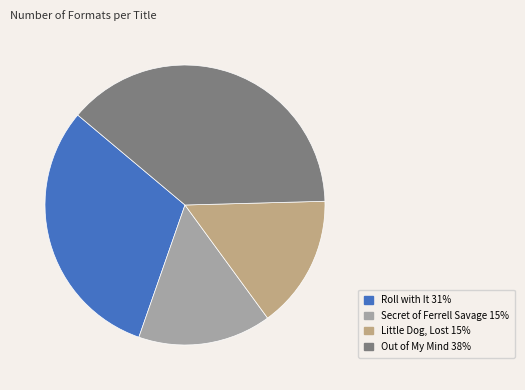

True or false: Out of My Mind accounts for 38% of the total.

True